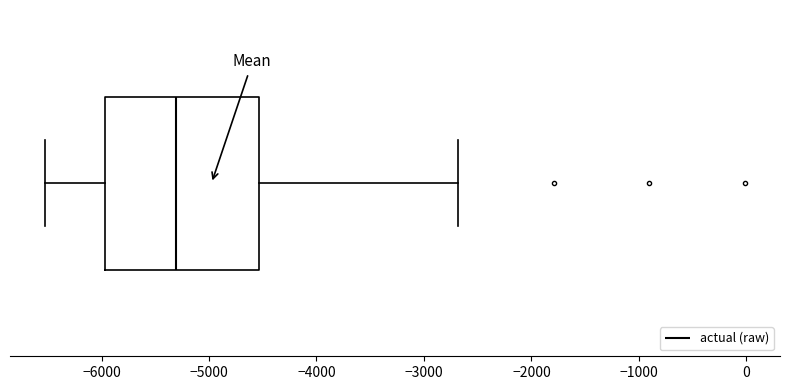

Transcribe this box plot: give where the median line is, the range the box spans, and where the two whiskers end, as read against the x-axis. The values are not printed on the chart, so give them approximately, as read against the axis.

median -5300, box -6000 to -4500, whiskers -6500 to -2700